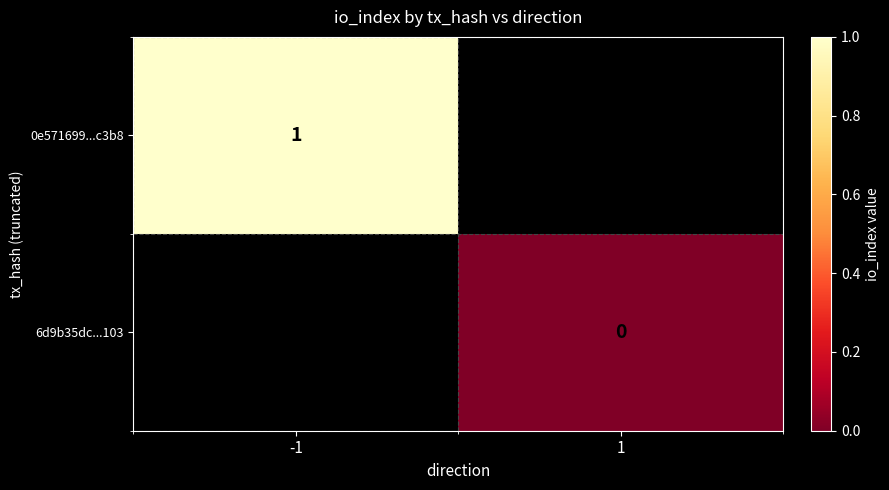

The 0e571699...c3b8 series shows 1 at -1. True or false?

True